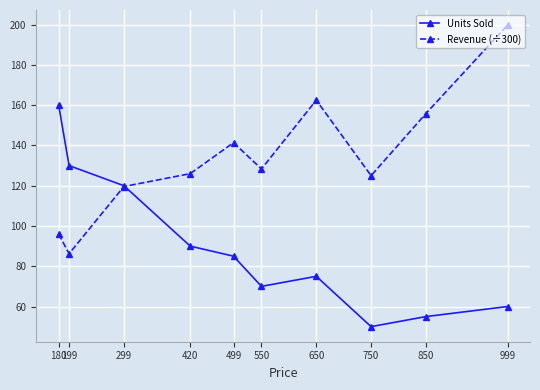

Reading left to right, transcribe all the data shown in this chart.

Units Sold: 180=160.0	199=130.0	299=120.0	420=90.0	499=85.0	550=70.0	650=75.0	750=50.0	850=55.0	999=60.0
Revenue (÷300): 180=96.0	199=86.2	299=119.6	420=126.0	499=141.4	550=128.3	650=162.5	750=125.0	850=155.8	999=199.8